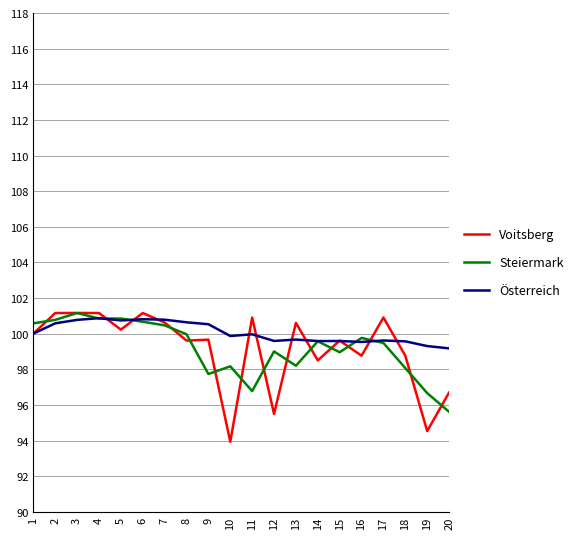

What is the spread (max minus min) of values at 8?

1.0